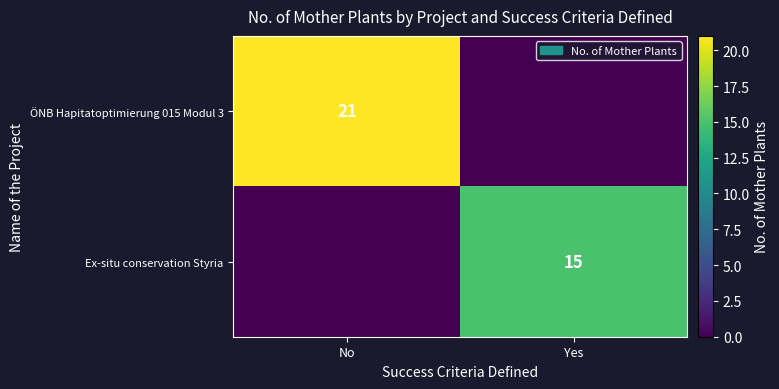

The value of ÖNB Hapitatoptimierung 015 Modul 3 at No is 14. True or false?

False